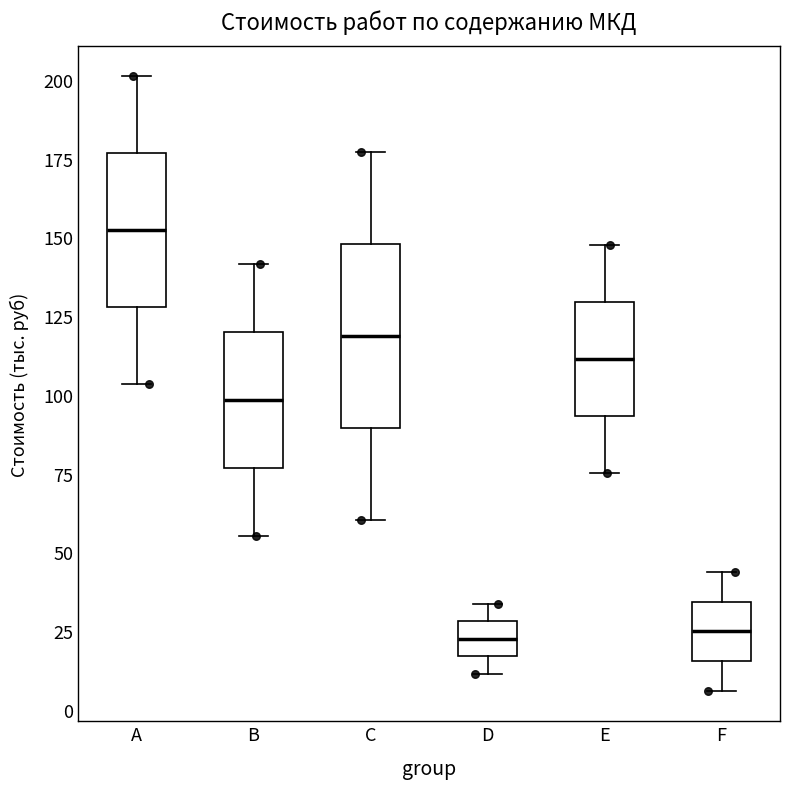

Which box is the tallest, from its lower edge to its upper edge?

C